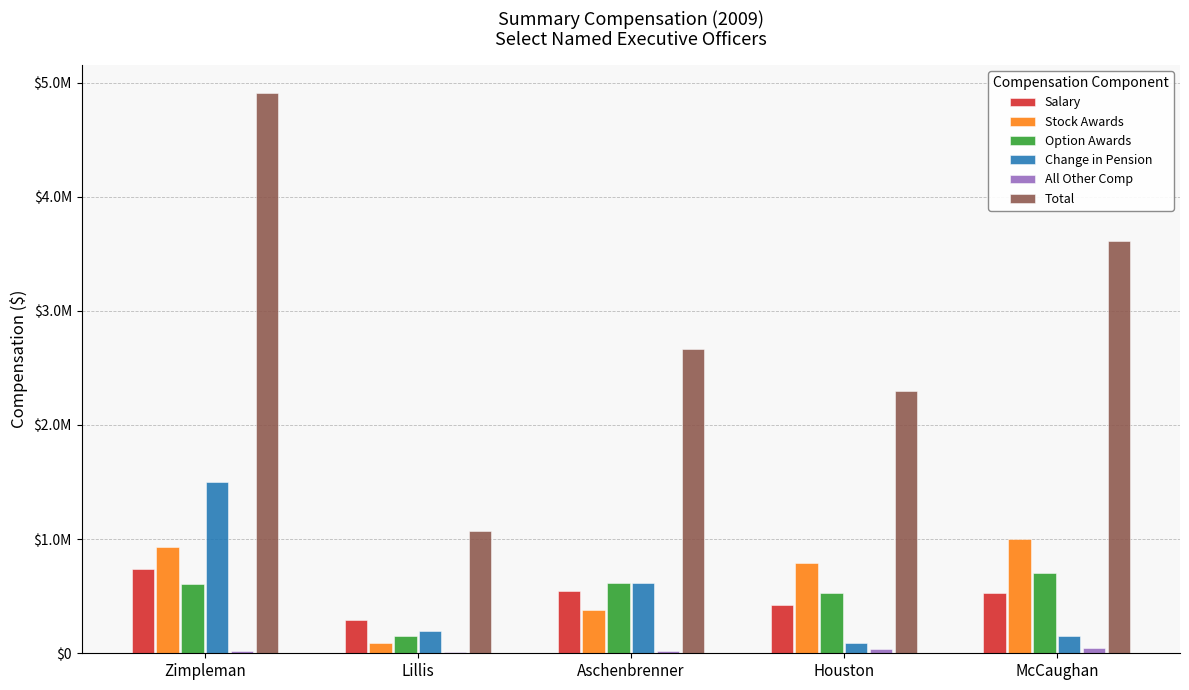

Are the bars grouped side by side (vs. stacked)?

Yes